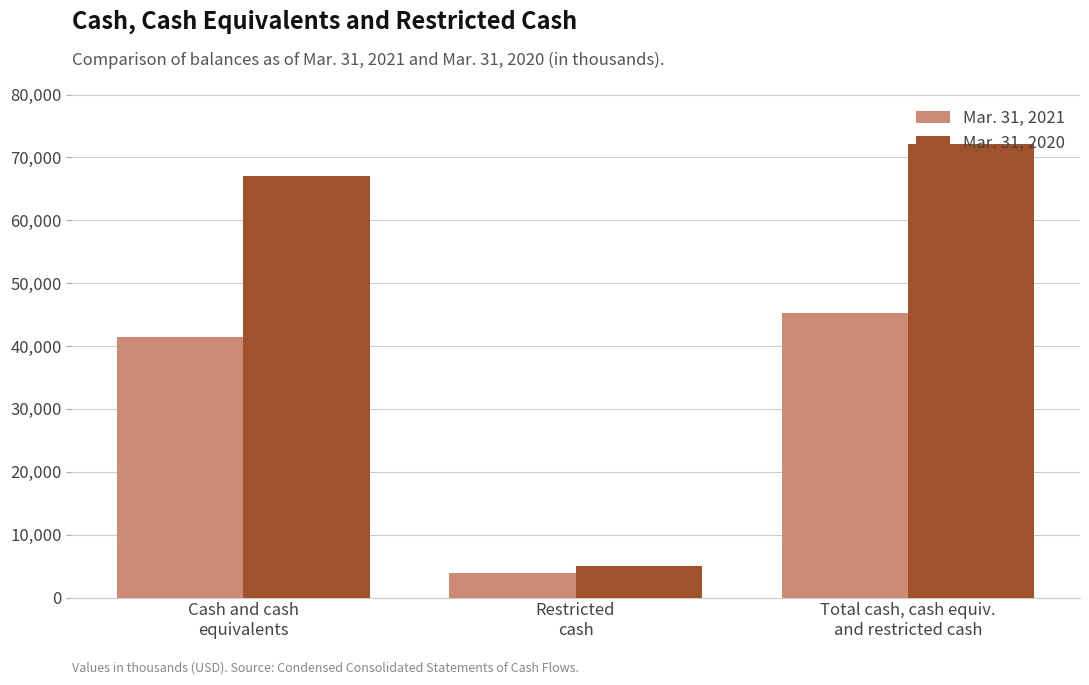

At which category is the sum across all series the highest?

Total cash, cash equiv.
and restricted cash